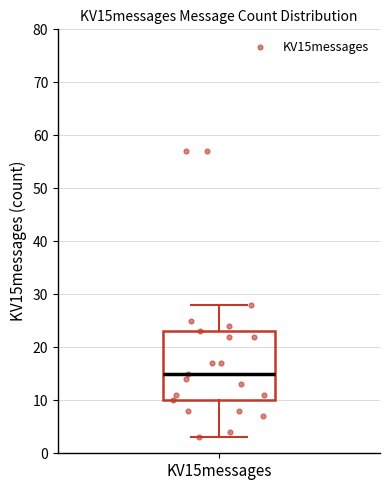

Transcribe this box plot: give where the median line is, the range the box spans, and where the two whiskers end, as read against the y-axis. The values are not printed on the chart, so give them approximately, as read against the axis.

median 15, box 10 to 23, whiskers 3 to 28